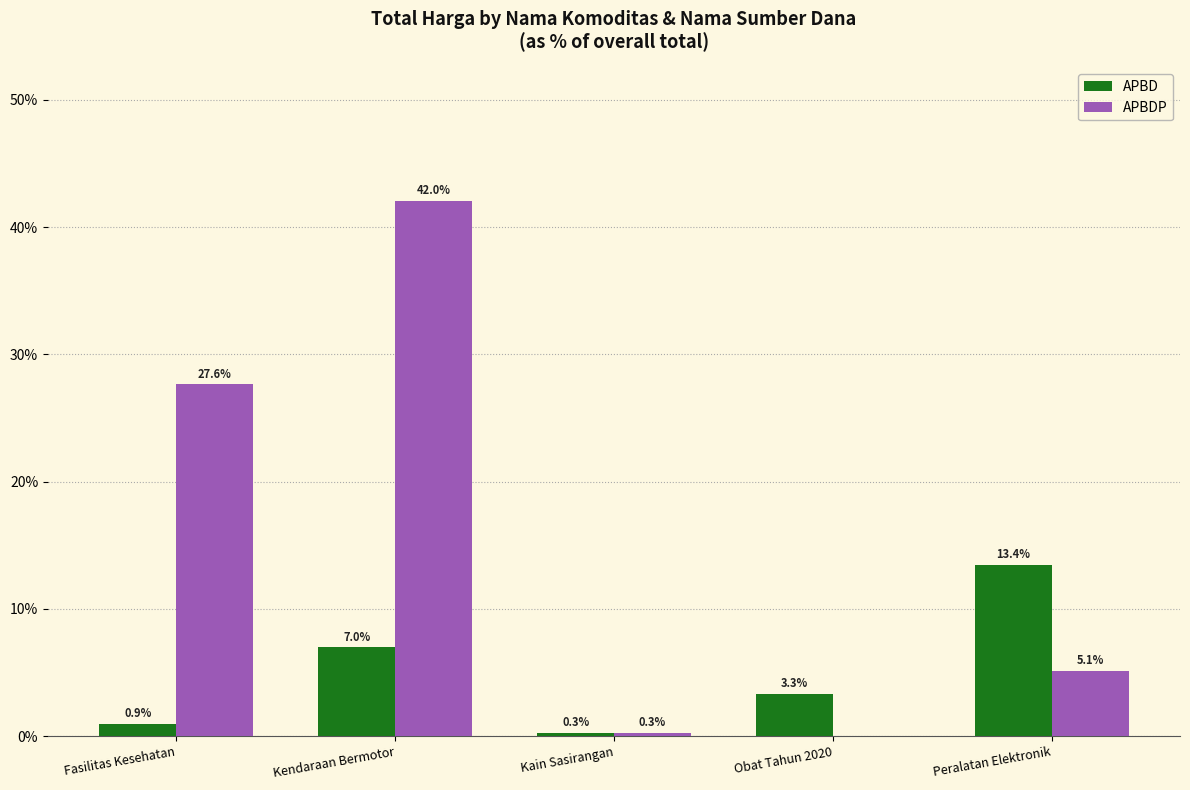

What is the sum of the APBDP values at Peralatan Elektronik and Obat Tahun 2020?

5.1